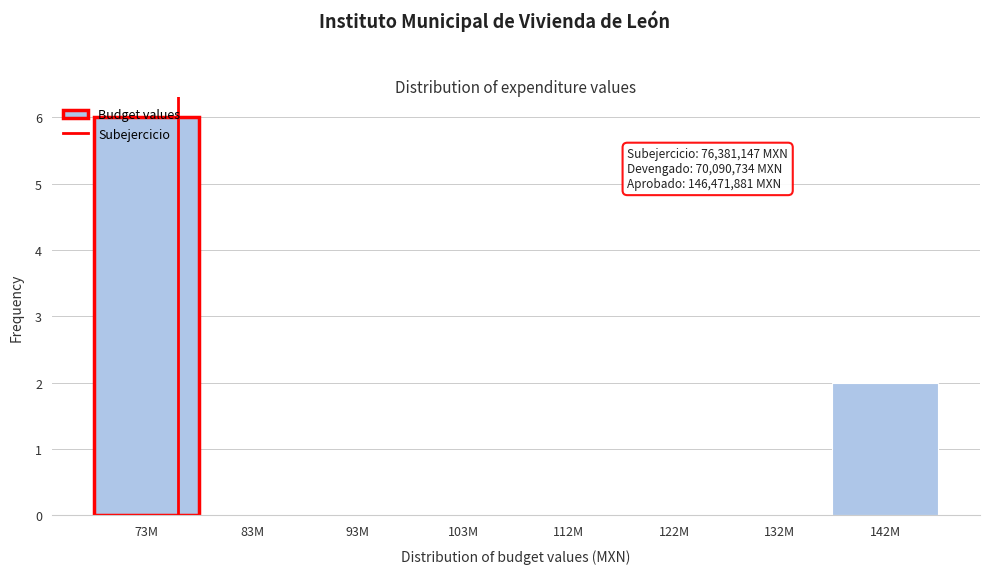

What is the sum of all values?

8